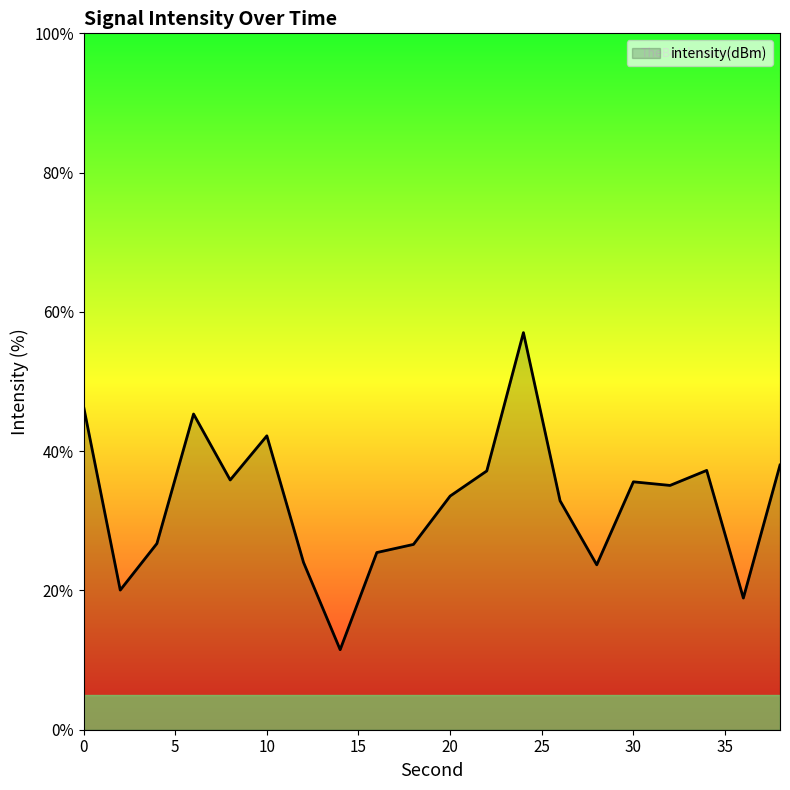

What is the minimum value shown in the chart?

11.5